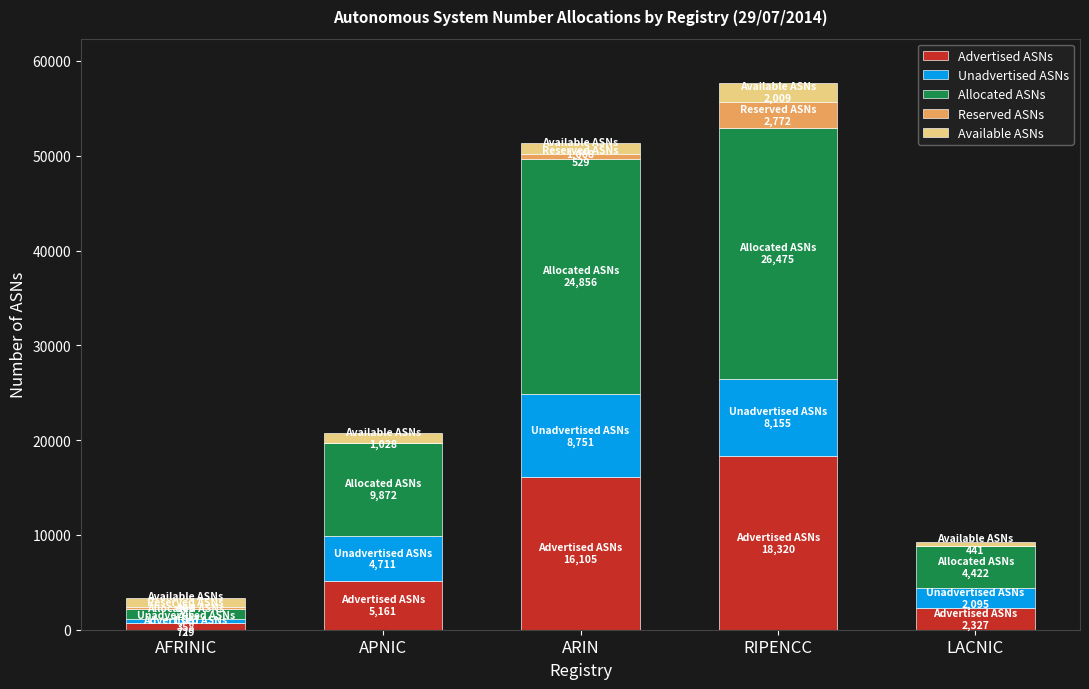

The Advertised ASNs series shows 5161 at APNIC. True or false?

True